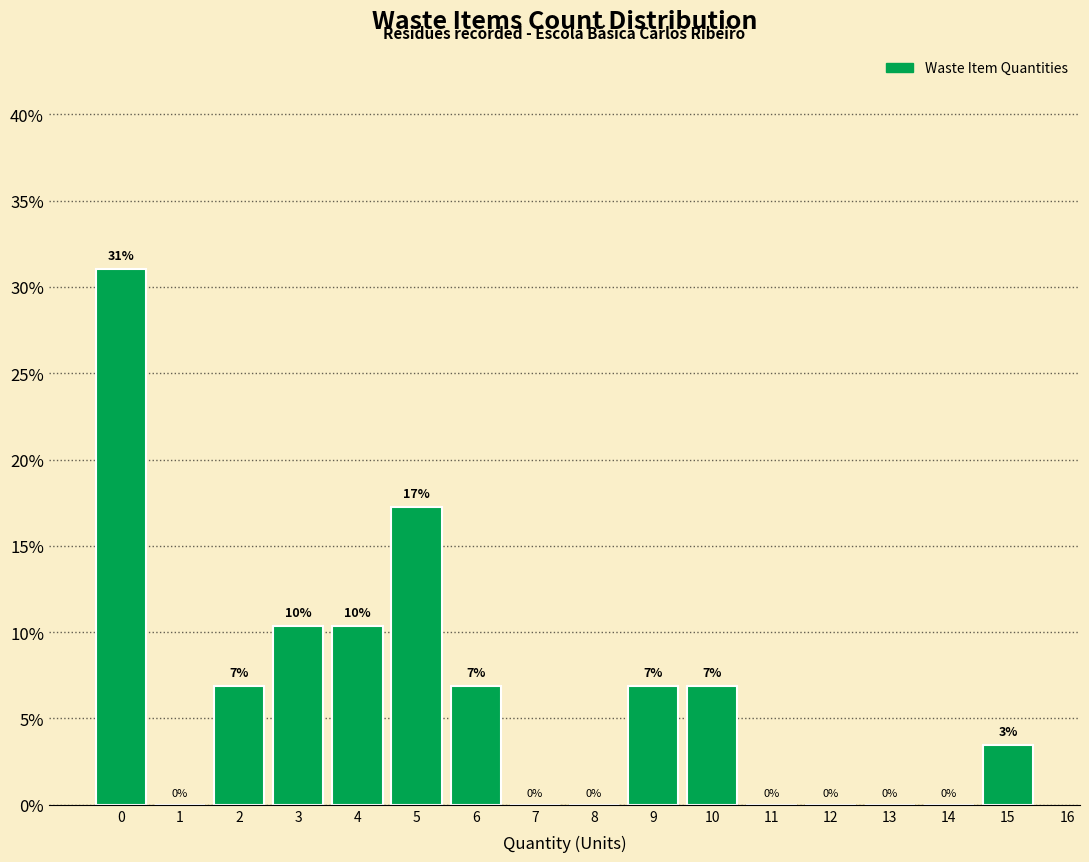

Which range on the x-axis has the tallest bar?

-0.5 to 0.5